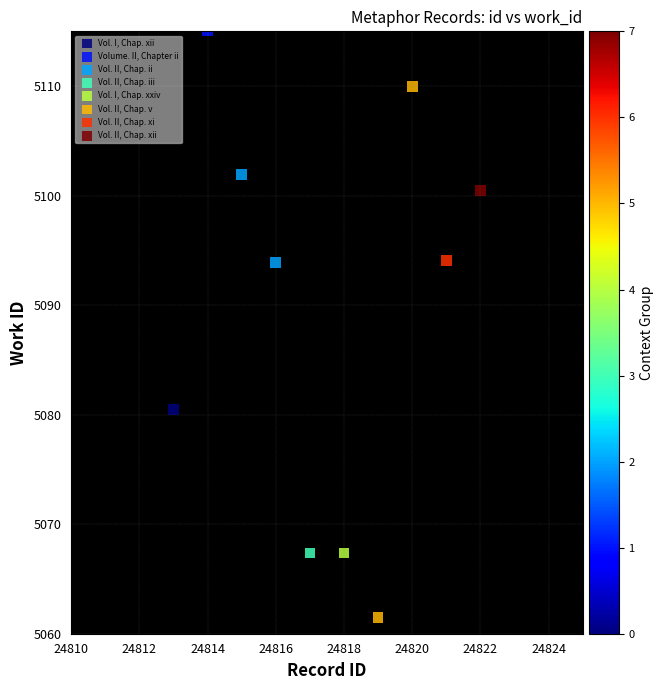

What are all the series names shown in the legend?

Vol. I, Chap. xii, Volume. II, Chapter ii, Vol. II, Chap. ii, Vol. II, Chap. iii, Vol. I, Chap. xxiv, Vol. II, Chap. v, Vol. II, Chap. xi, Vol. II, Chap. xii